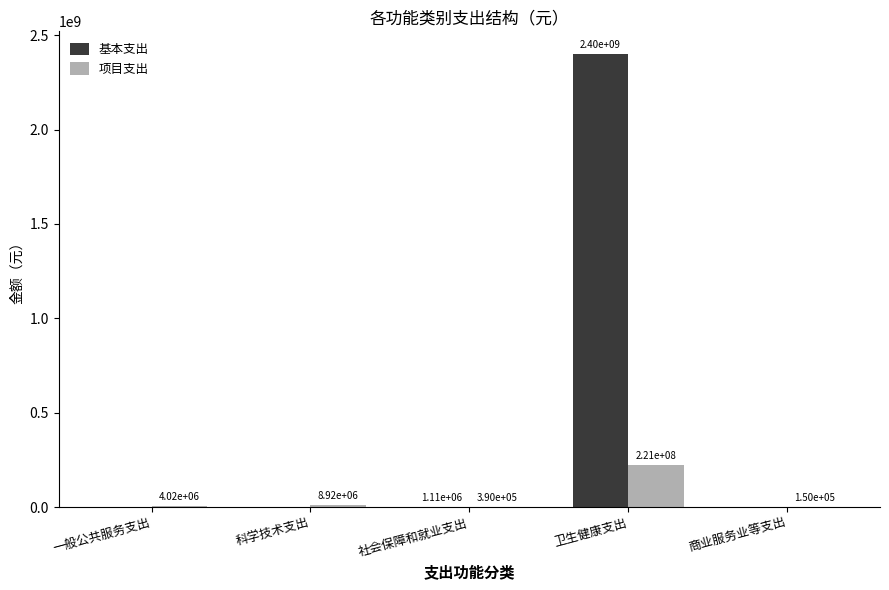

Between 一般公共服务支出 and 社会保障和就业支出, which series saw the biggest shift?

项目支出